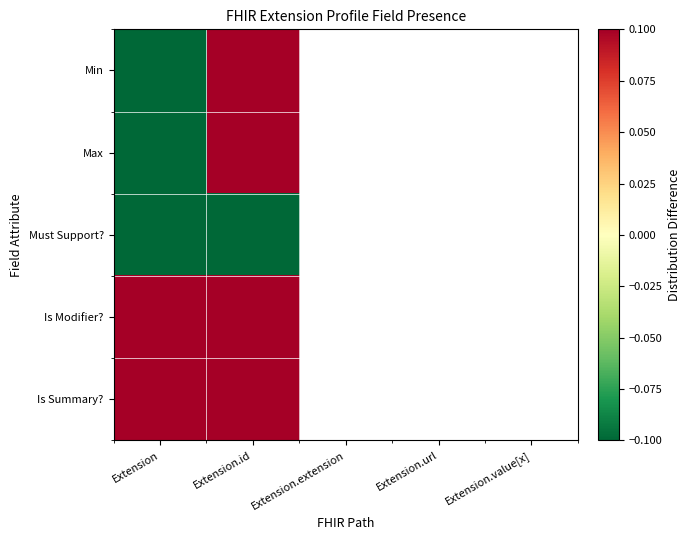

Between Extension.extension and Extension.value[x], which is larger?

Extension.value[x]